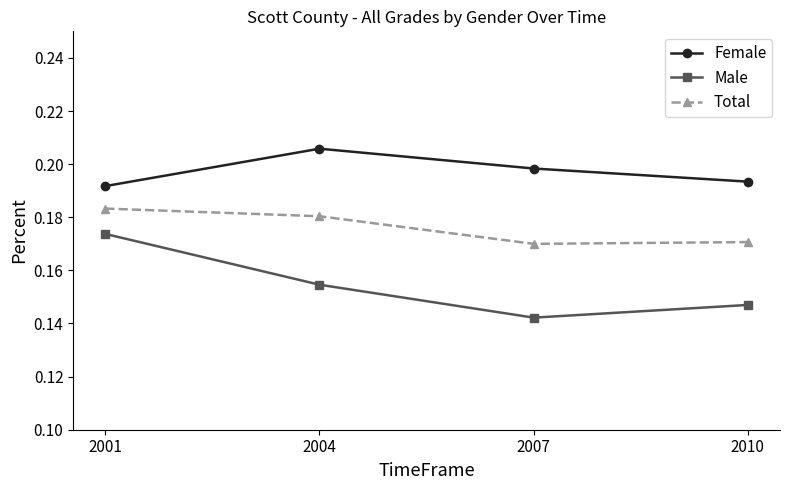

True or false: Female and Male intersect in this chart.

False